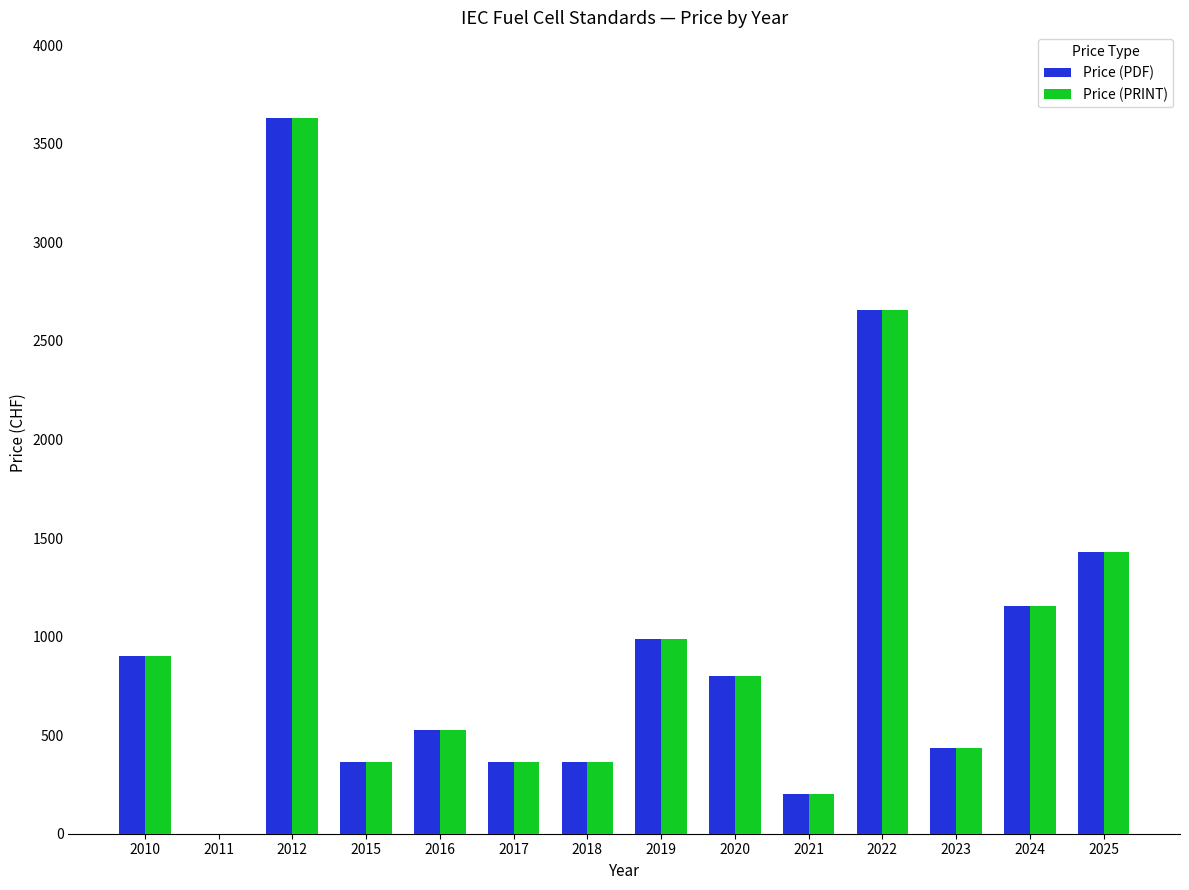

What is the greatest value displayed?

3630